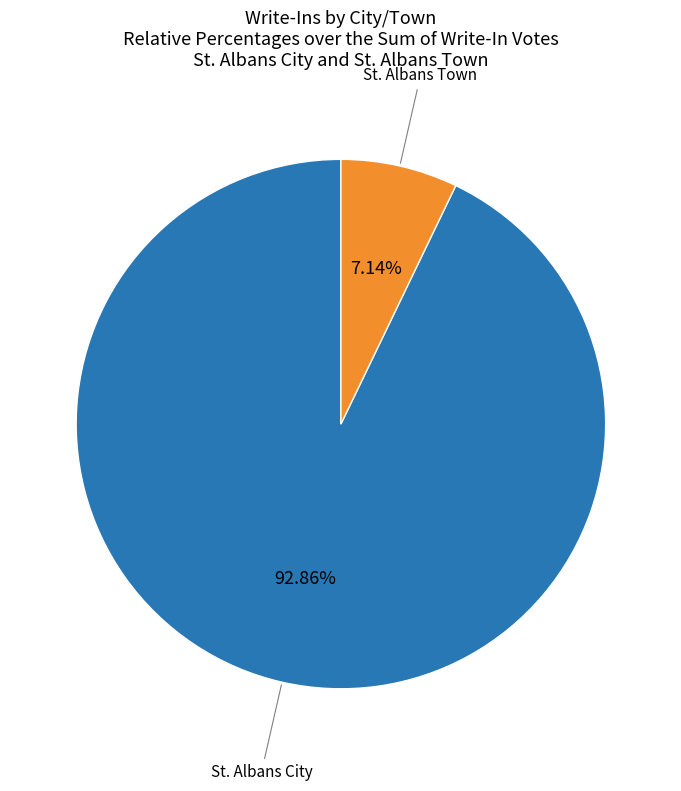

Is there a majority slice in this chart?

Yes